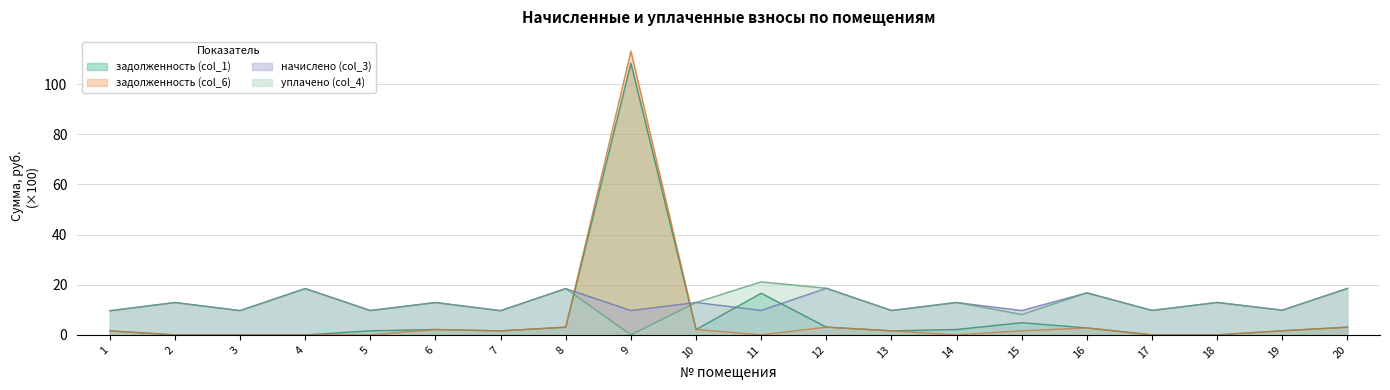

Where does the начислено (col_3) series first go above 12?

2